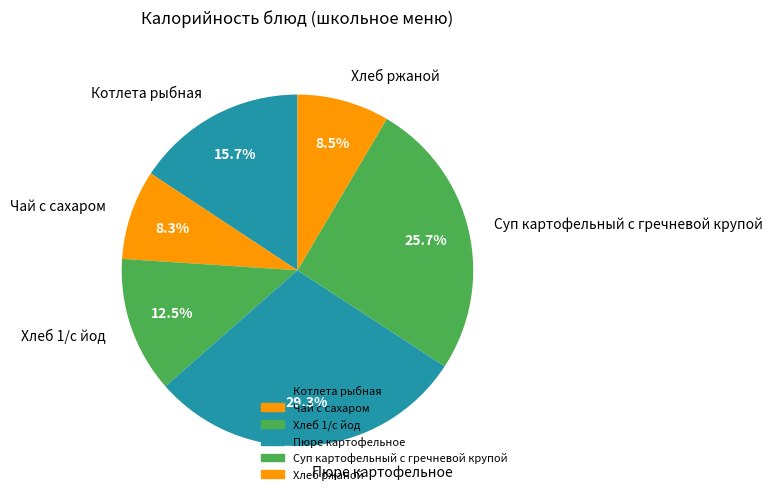

Does any single category account for the majority?

No